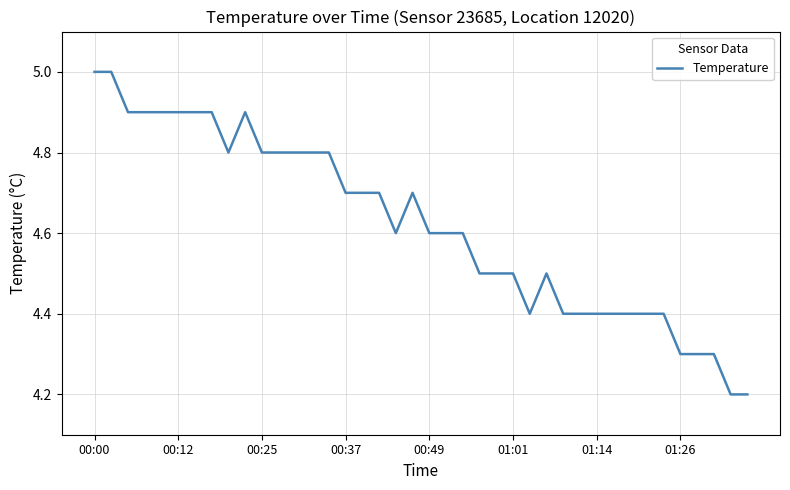

What is the difference between the maximum and minimum values?

0.8